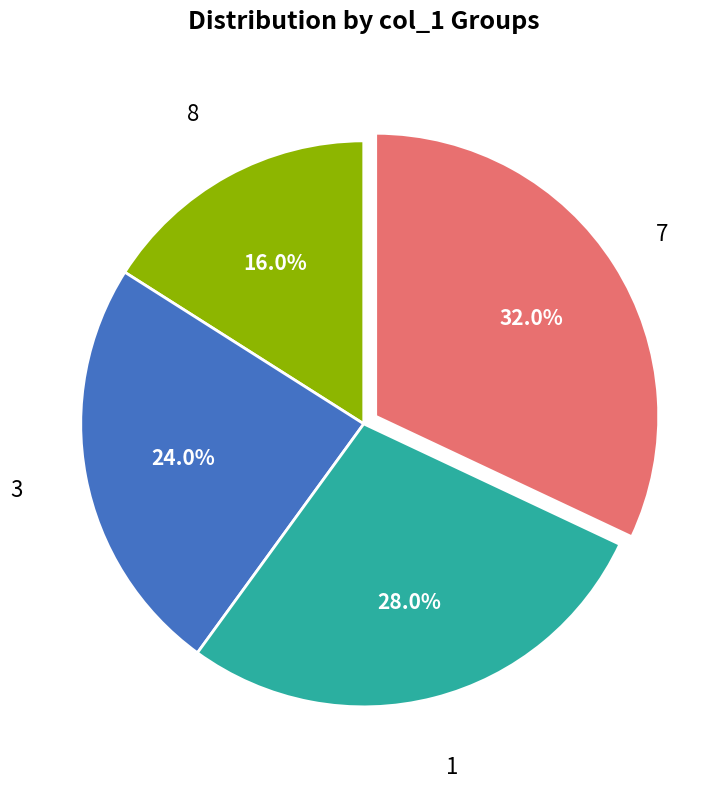

Is there any slice that represents more than half of the pie?

No